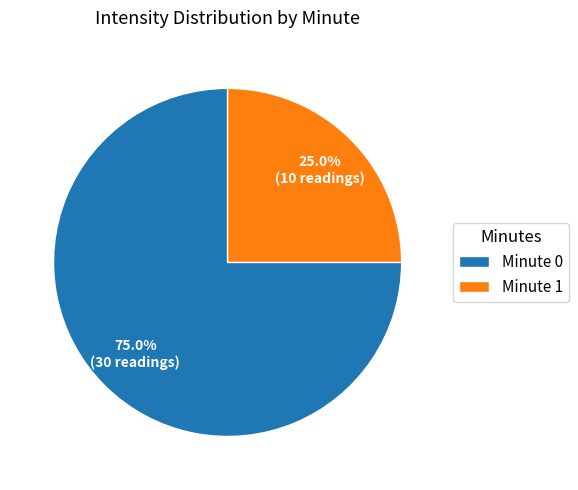

What percentage do Minute 1 and Minute 0 together represent?

100.0%